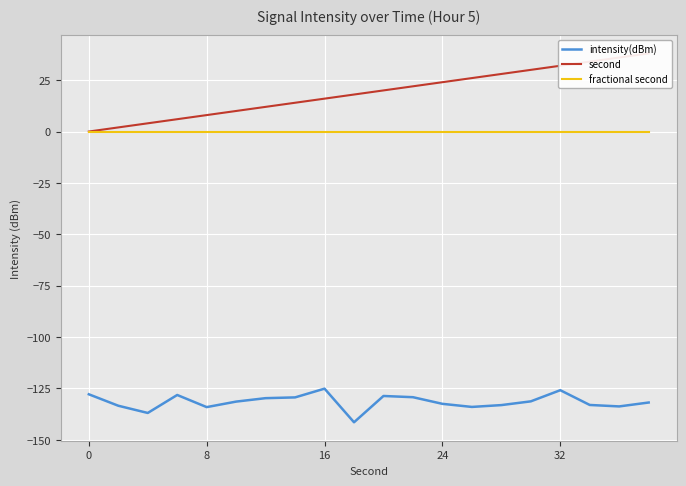

Which series has the largest total across all categories?

second